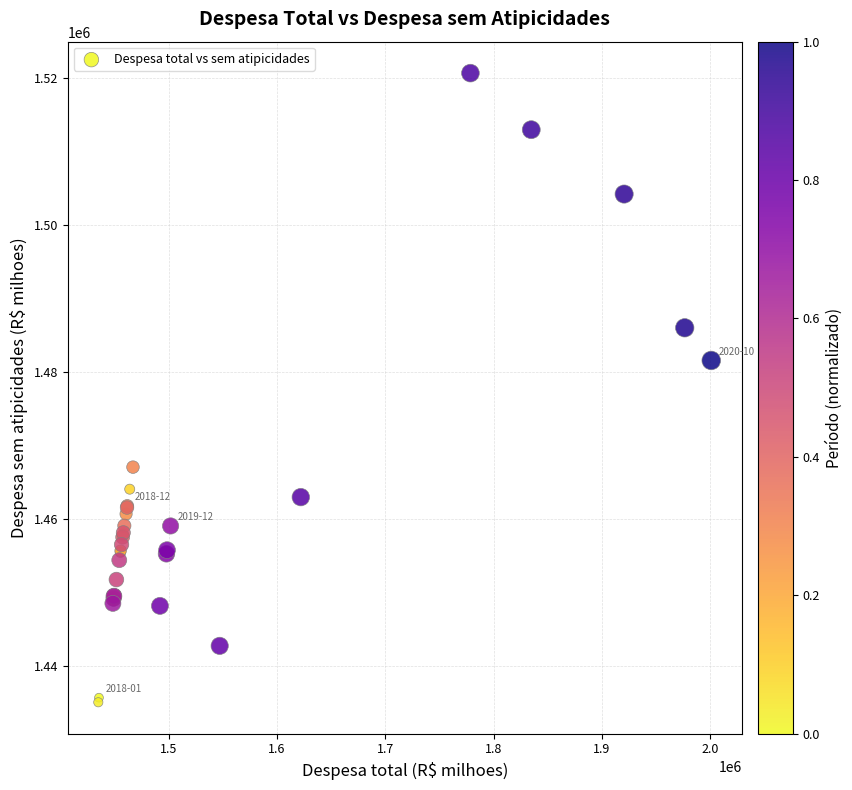

What Y value in the scatter plot is closest to 1477890?

1481596.8